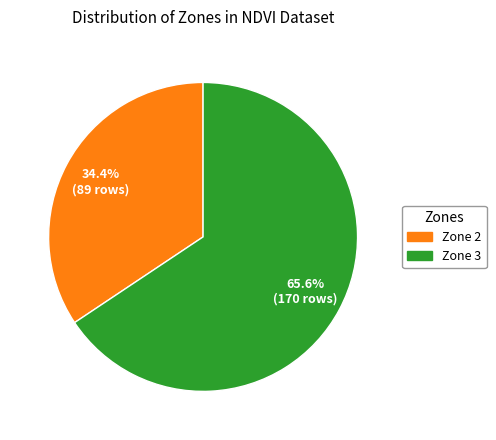

Rank the categories by value from lowest to highest.

Zone 2, Zone 3